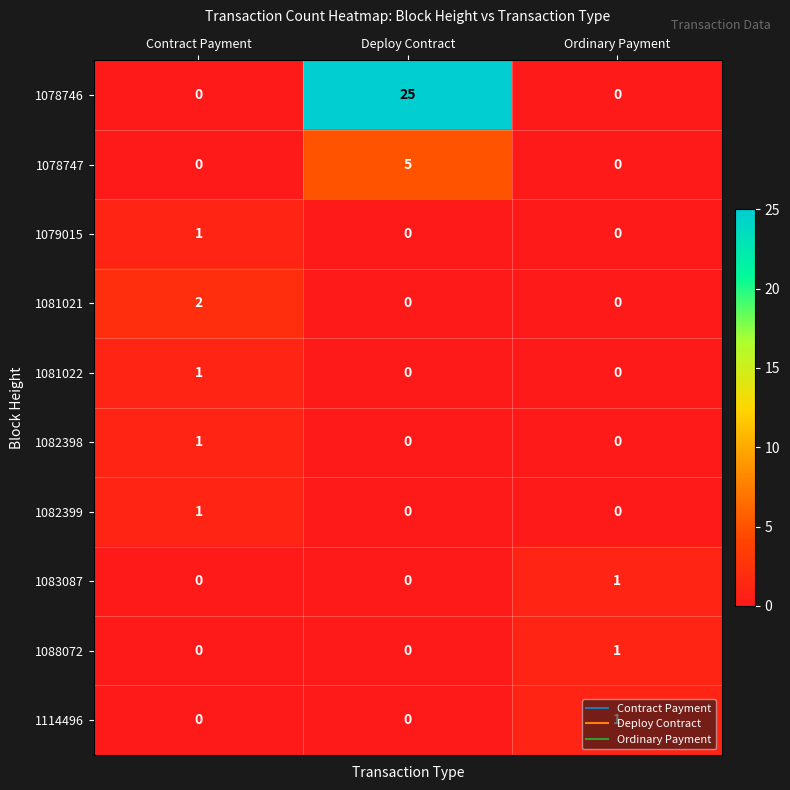

The value of 1079015 at Contract Payment is 1. True or false?

True